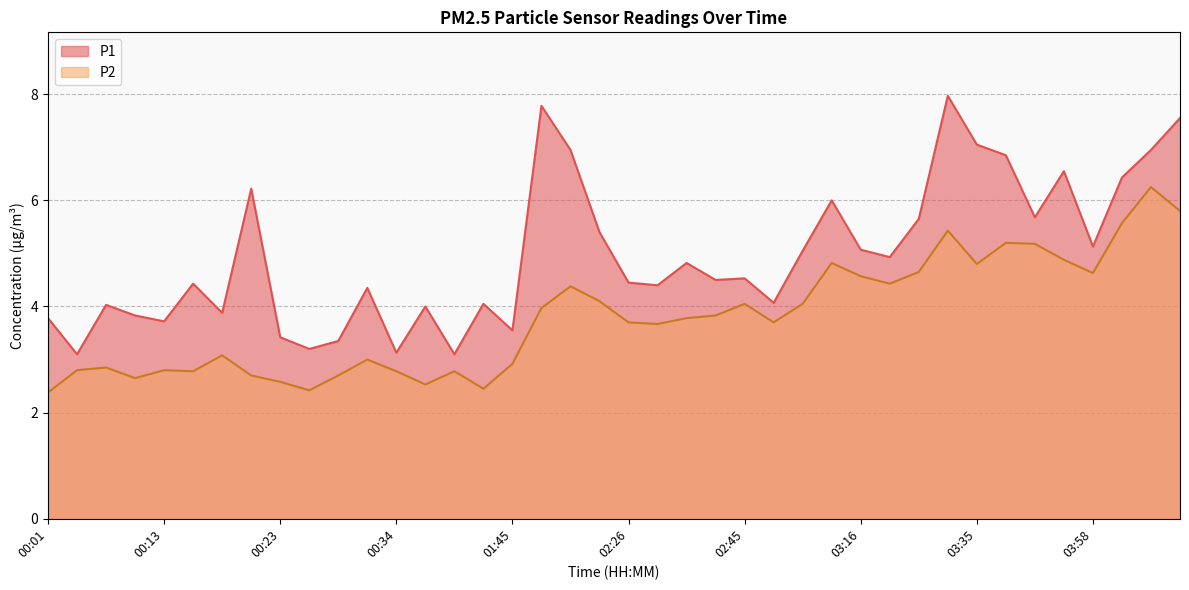

List the series in order of their peak value, lowest first.

P2, P1